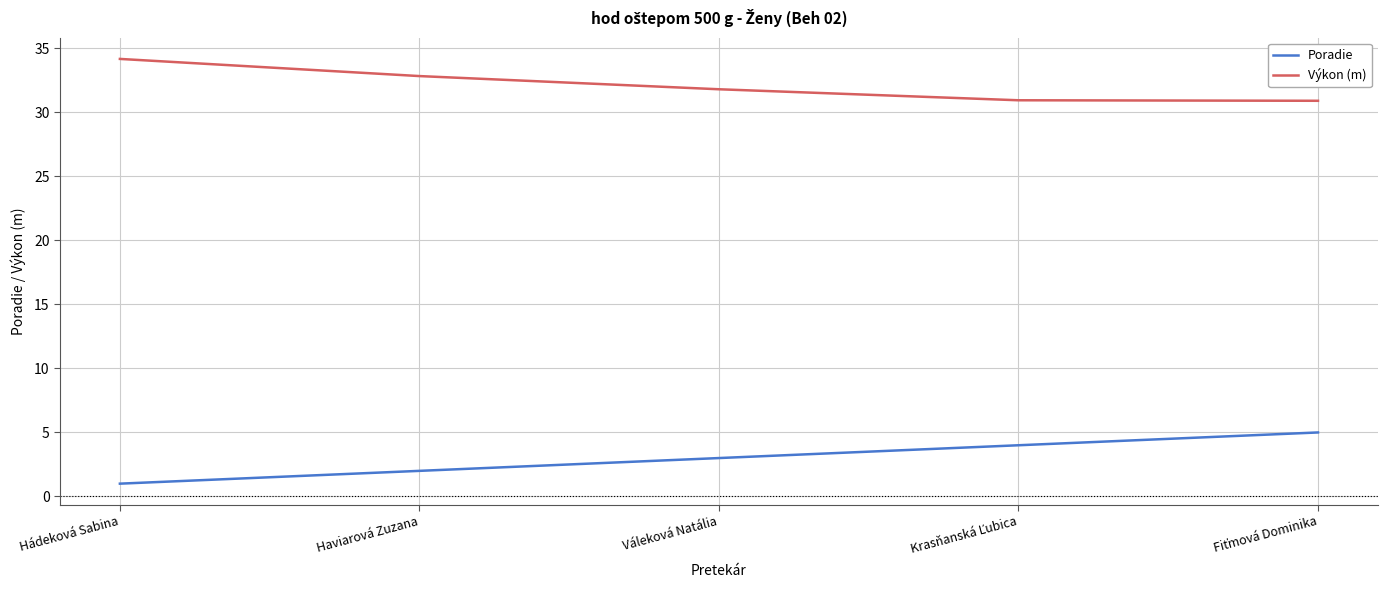

What position from the left is Haviarová Zuzana?

2